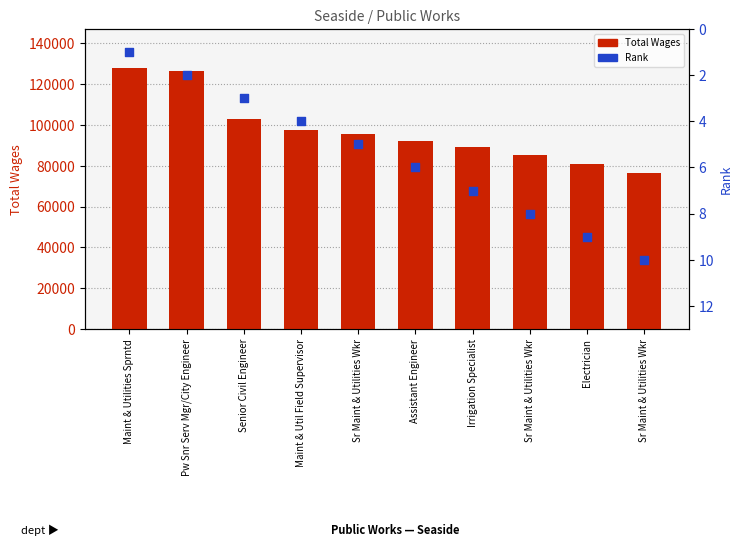

At which category is the sum across all series the highest?

Maint & Utilities Sprntd